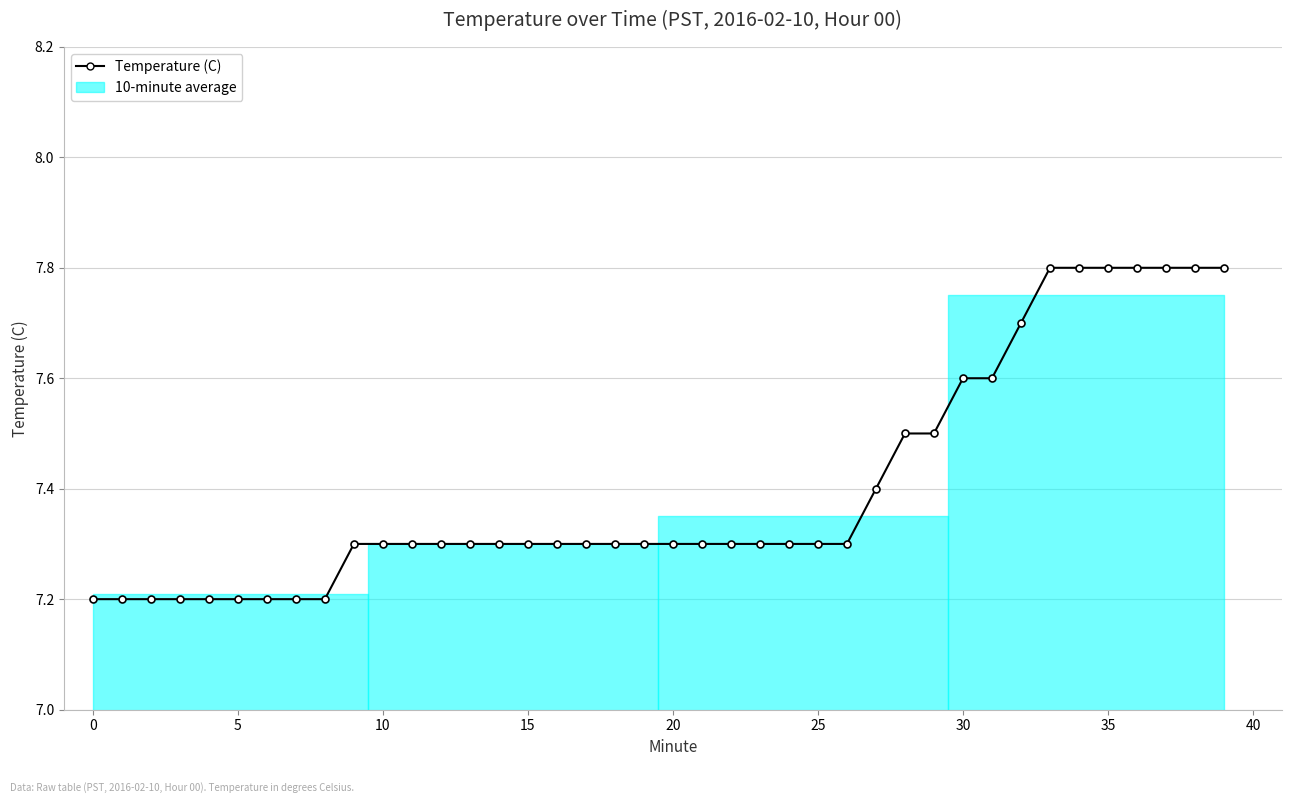

What is the ratio of the value at 14 to the value at 36?

0.9